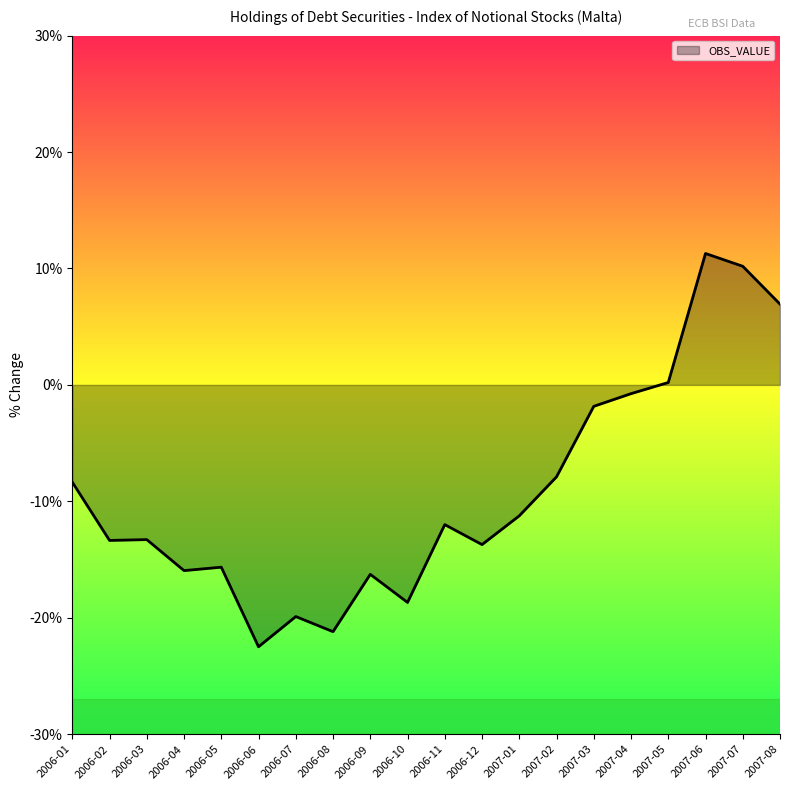

What is the change in value from 2006-10 to 2006-12?

+5.0